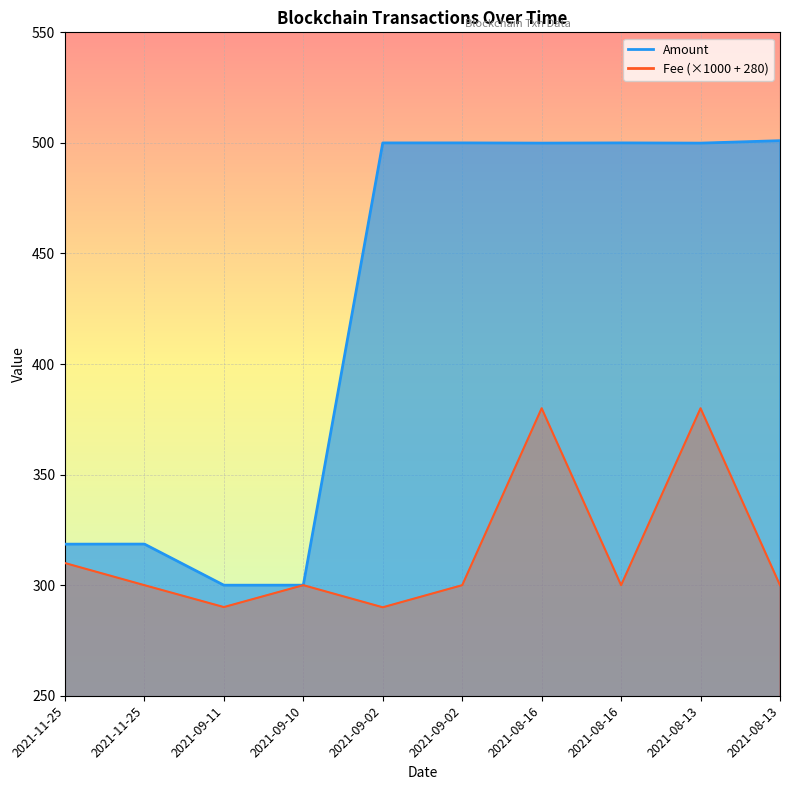

Rank the series by their average value, from highest to lowest.

Amount, Fee